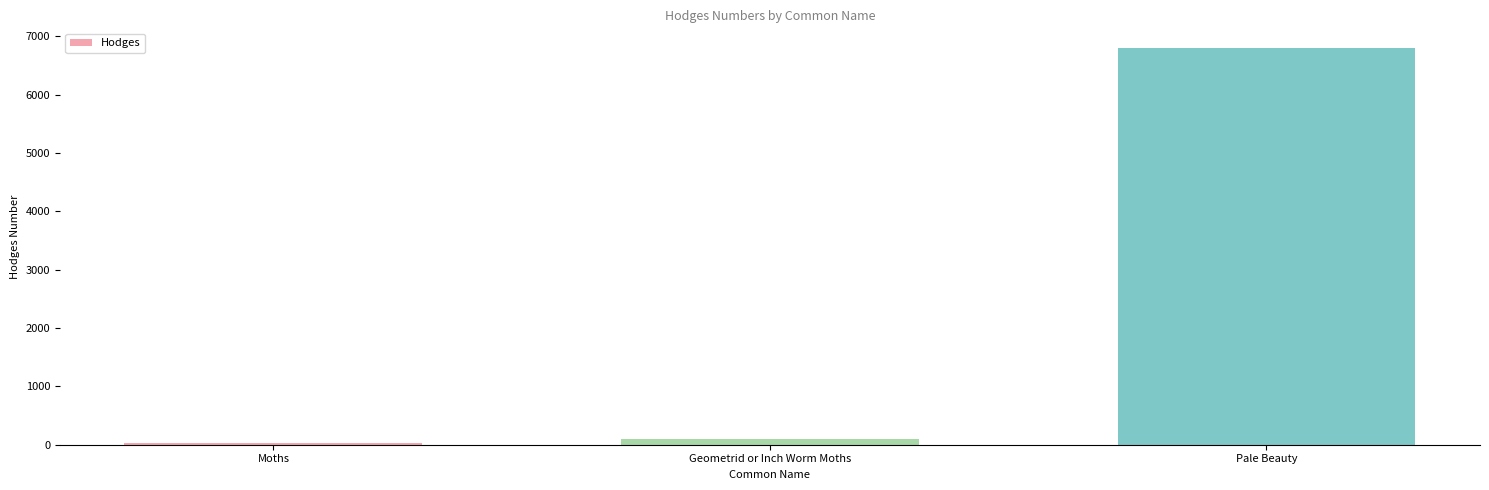

List the labels in order of value, largest first.

Pale Beauty, Geometrid or Inch Worm Moths, Moths